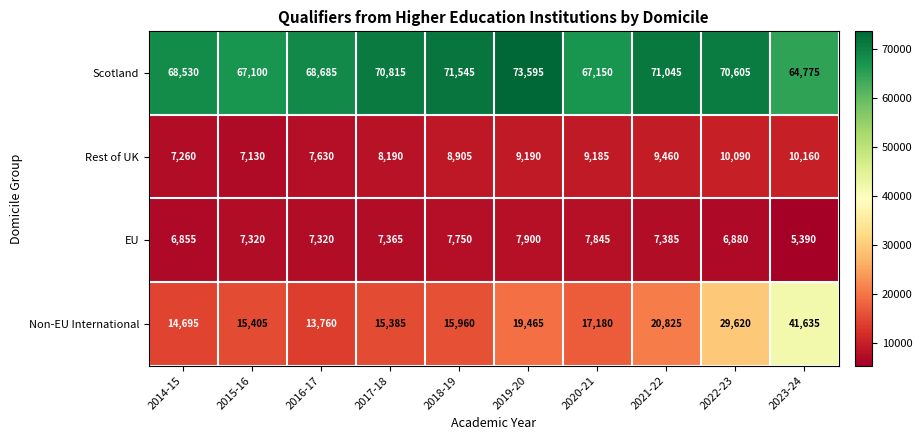

Which series has the widest spread of values?

Non-EU International